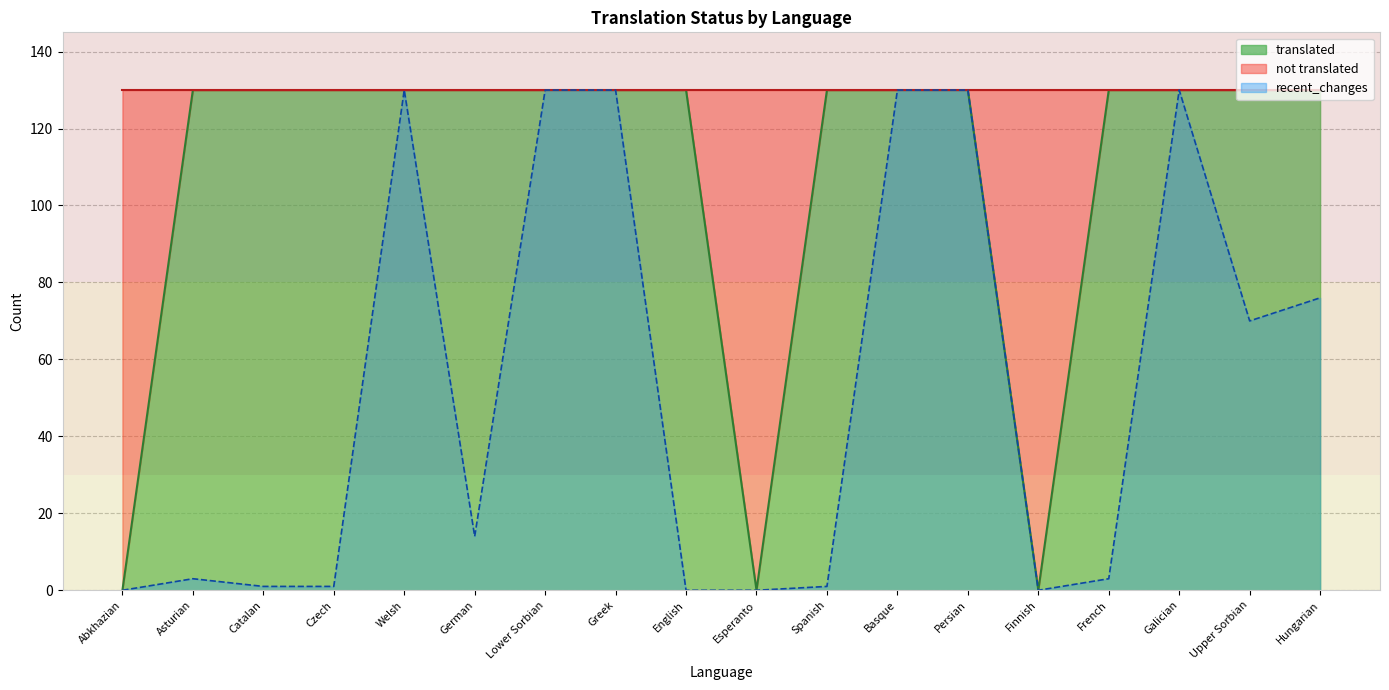

What is the label of the 3rd point from the left?

Catalan